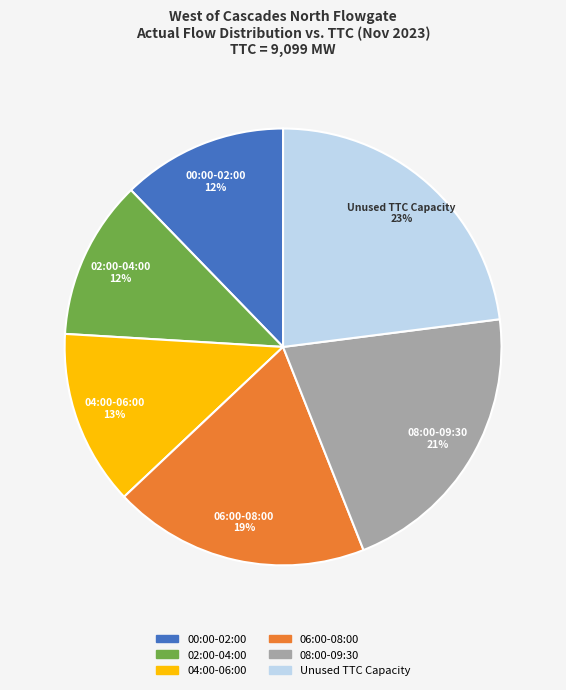

How many slices are in this pie chart?

6